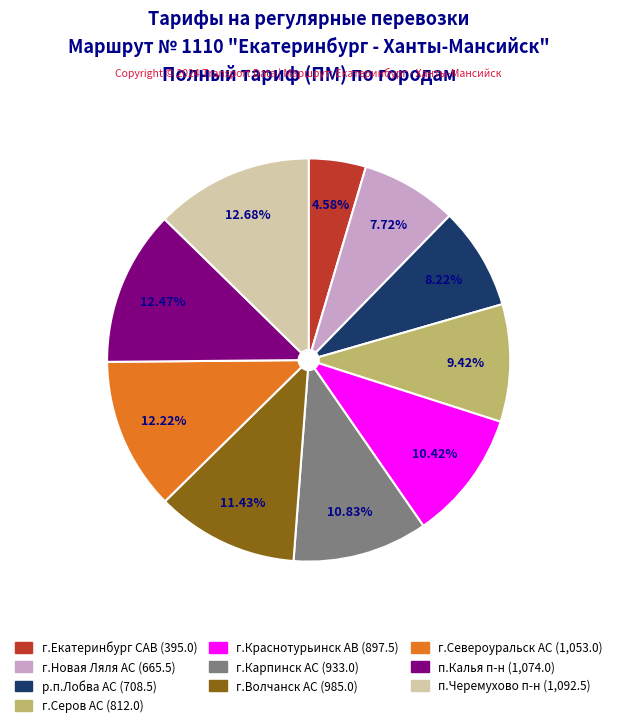

Is there a majority slice in this chart?

No